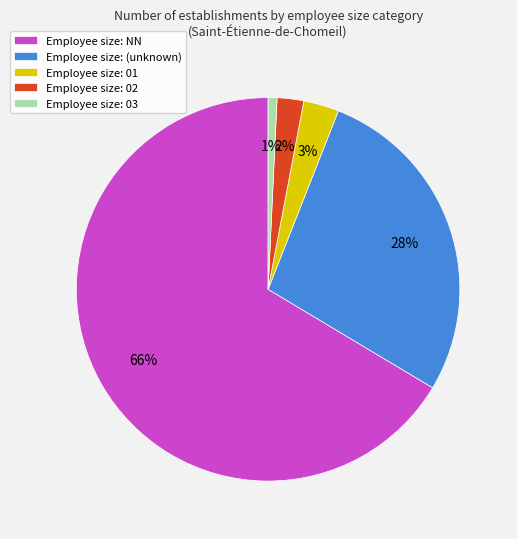

Which slice is the largest?

Employee size: NN